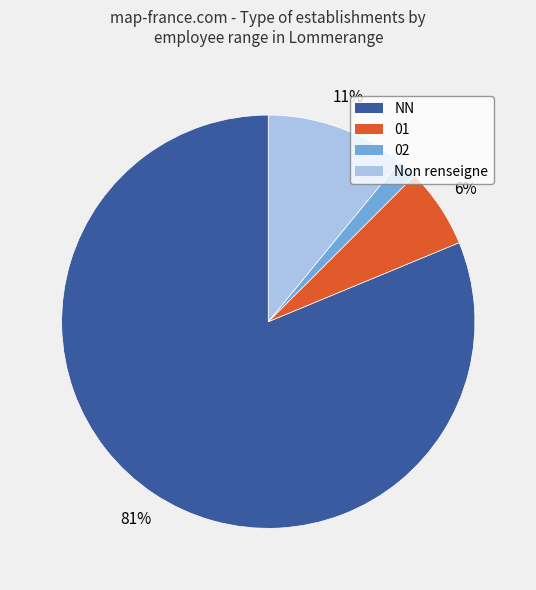

Is there any slice that represents more than half of the pie?

Yes